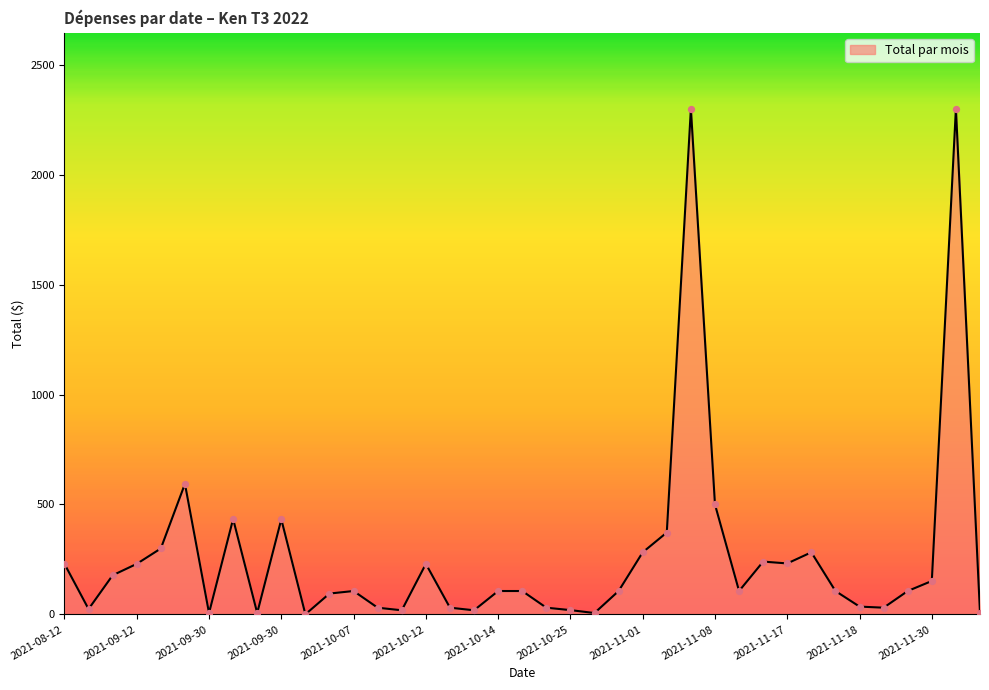

What is the difference between the maximum and minimum values?

2299.5